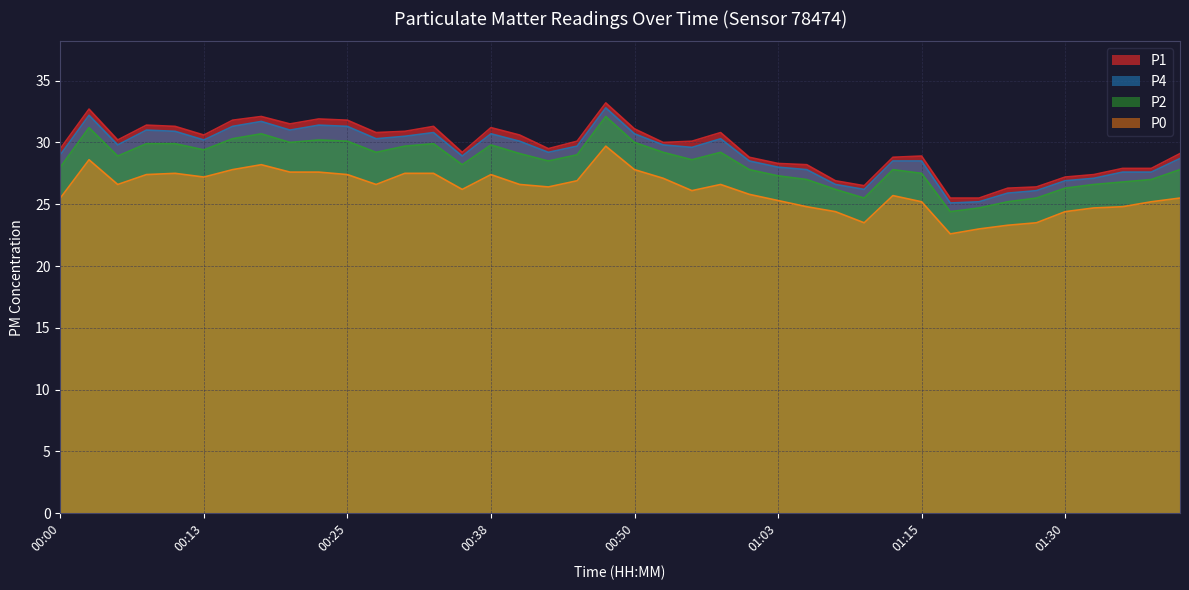

What position from the left is 01:41?

40